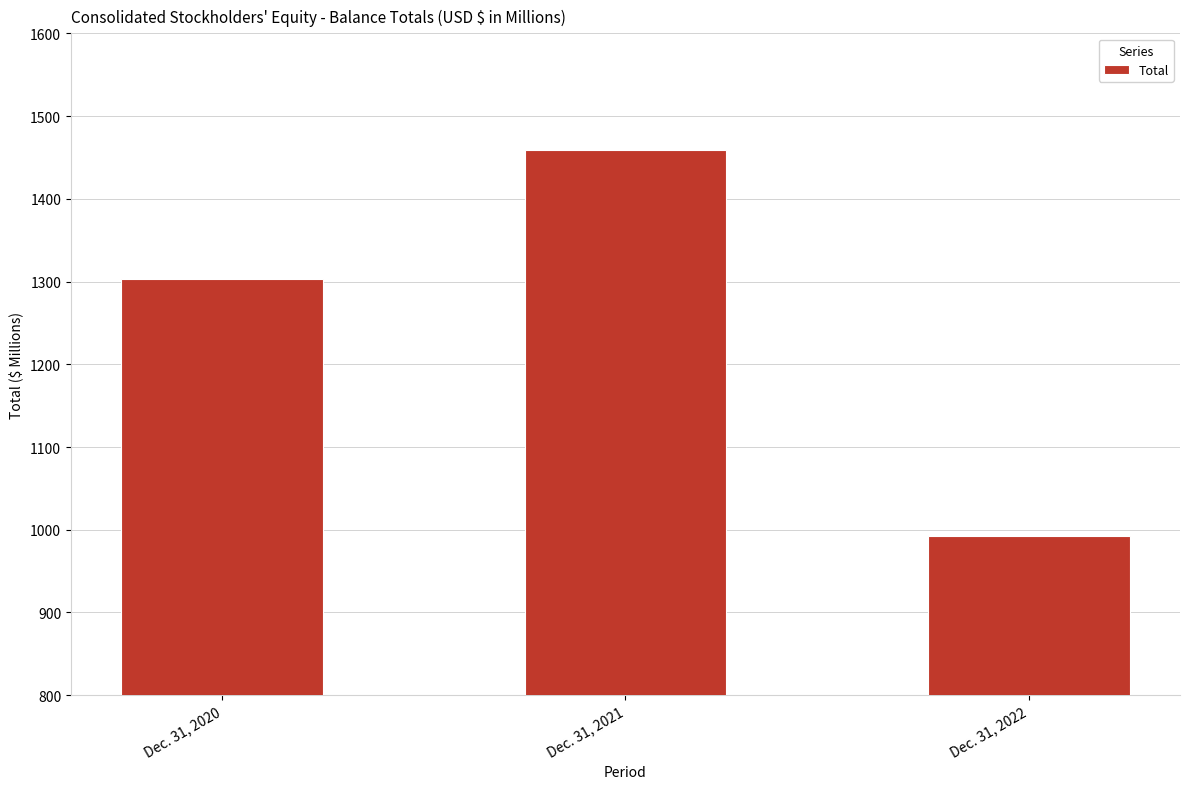

What is the sum of the values at Dec. 31, 2020 and Dec. 31, 2021?

2763.0